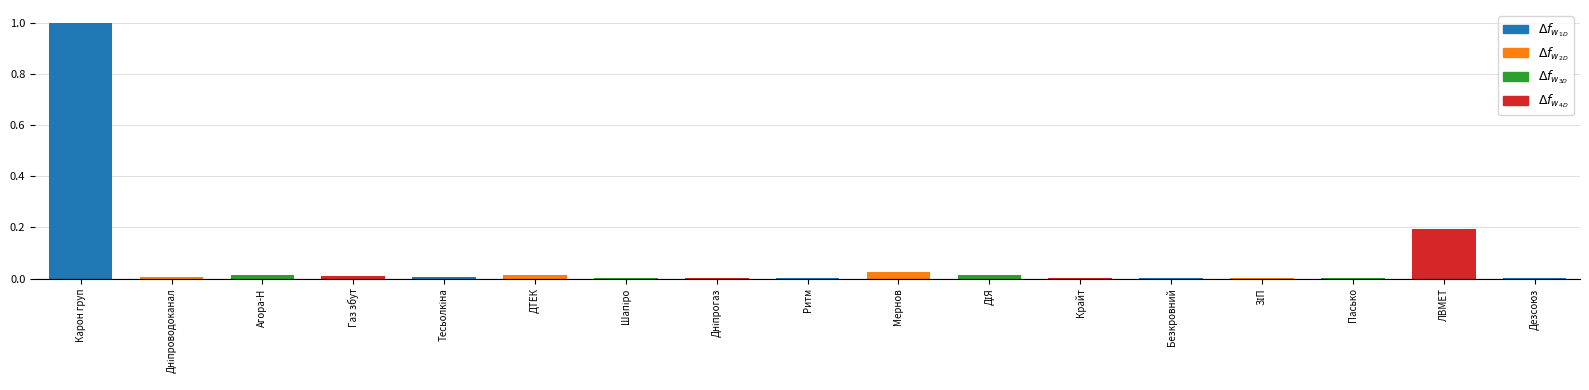

What is the sum of all values?

1.3